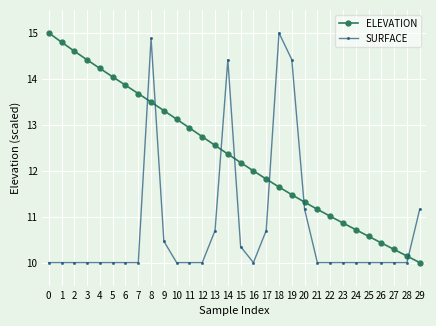

What is the sum of the SURFACE values at 20 and 13?

21.9